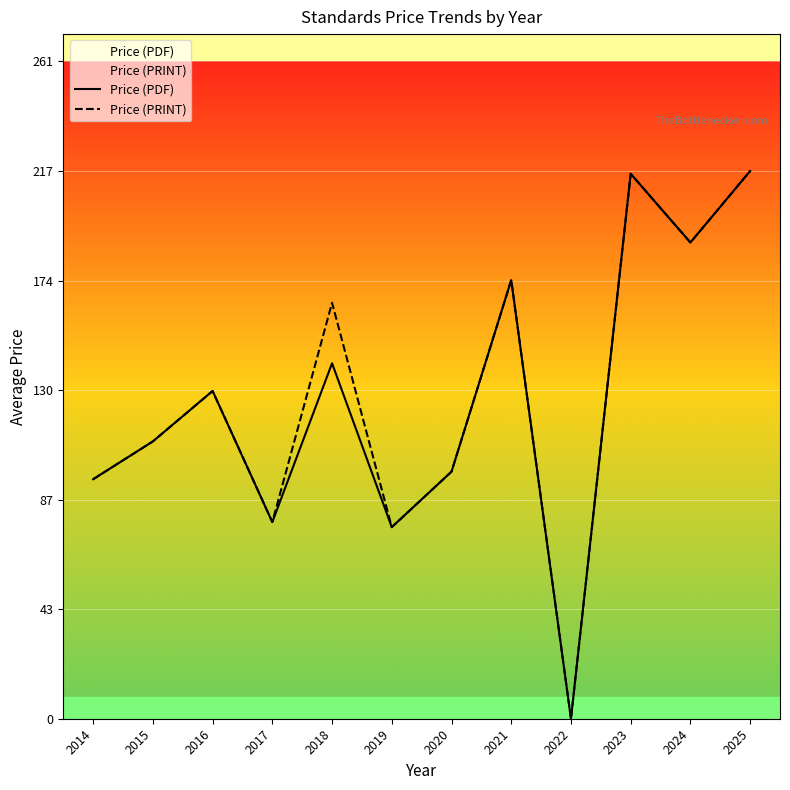

At how many categories does at least one series exceed 153?

5